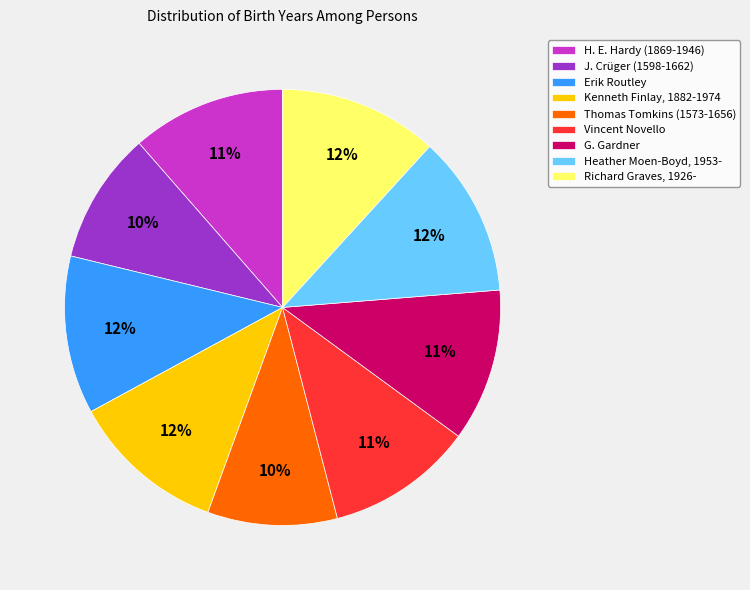

Is there any slice that represents more than half of the pie?

No